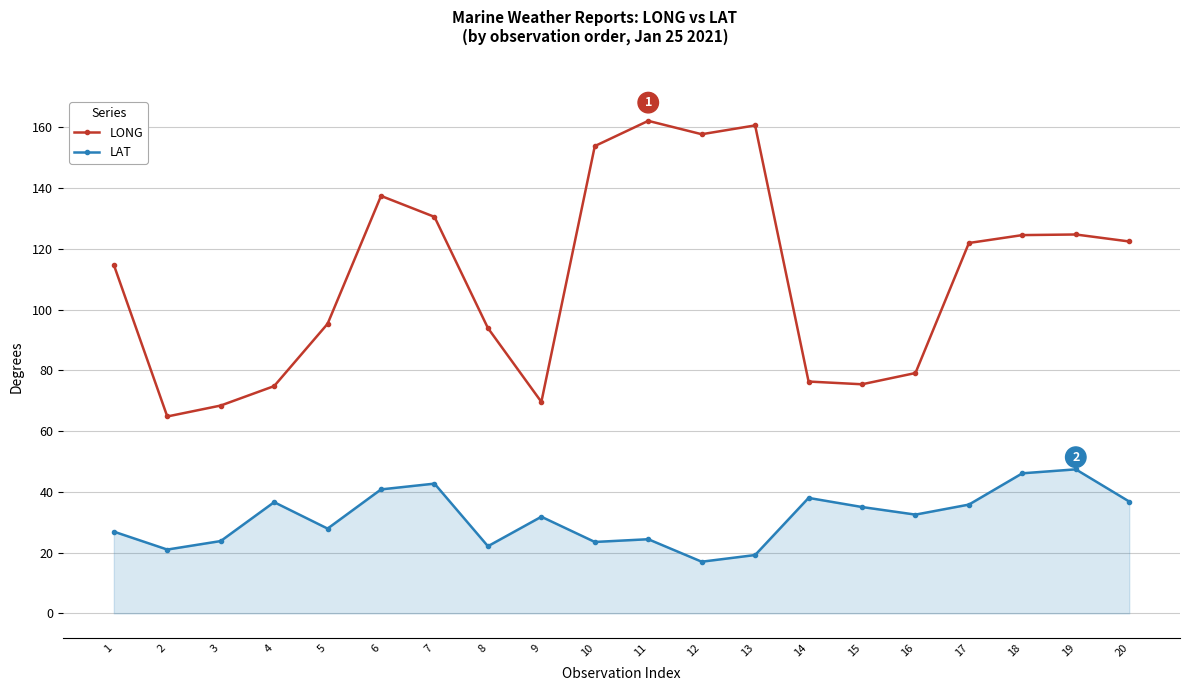

List the series in order of their overall mean, highest first.

LONG, LAT